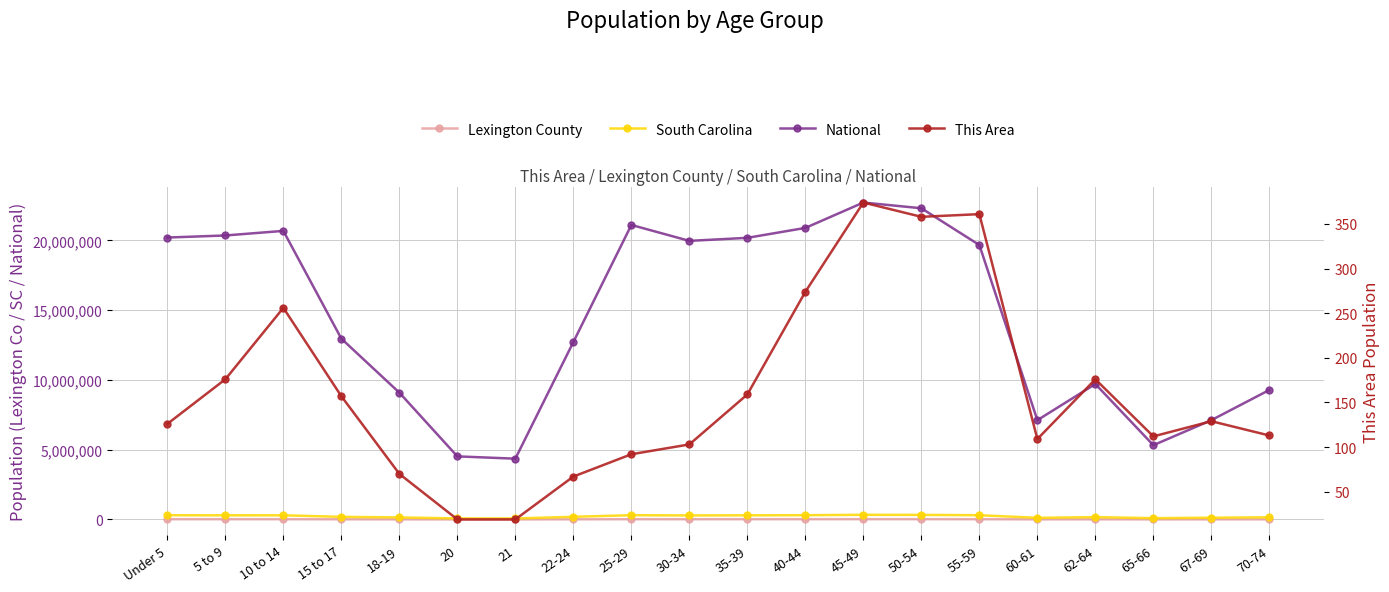

Is it true that South Carolina equals 191937 at 50-54?

False